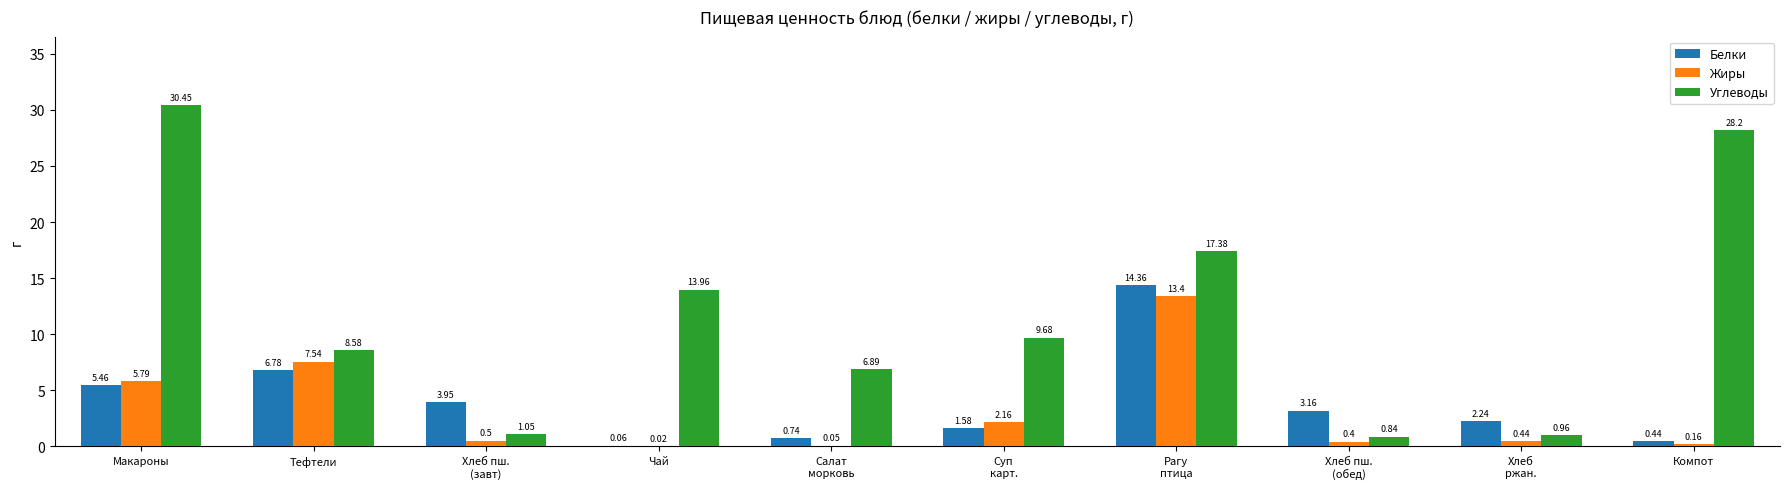

Which series has the largest total across all categories?

Углеводы